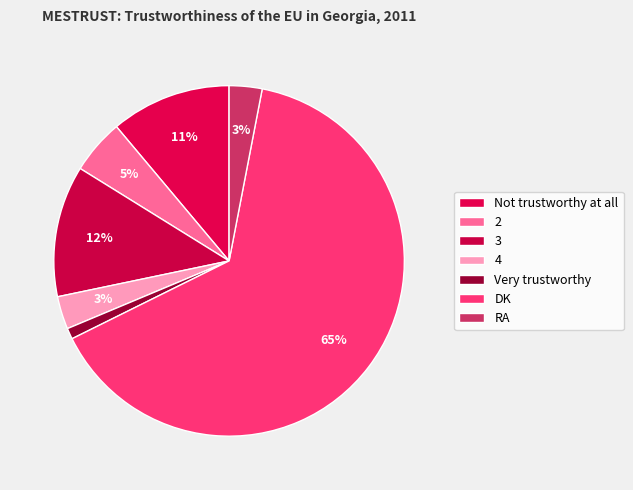

How many slices are in this pie chart?

7